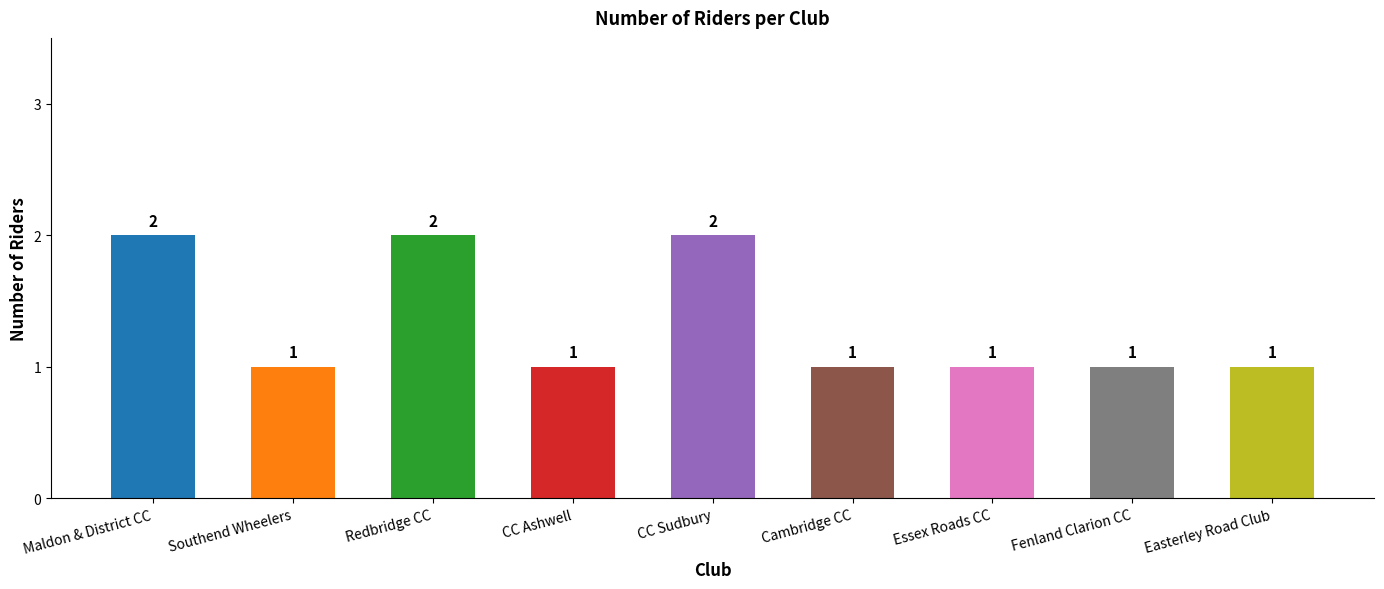

What is the value of the 5th bar from the left?

2